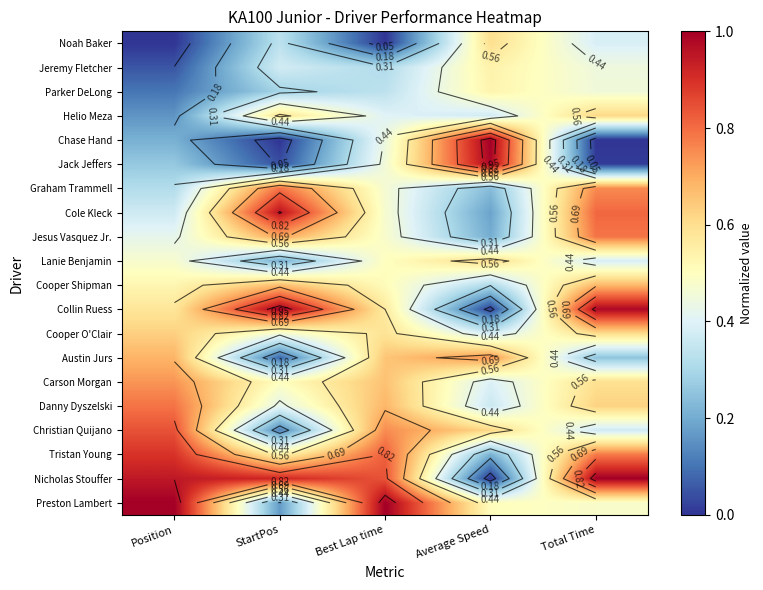

The Nicholas Stouffer series shows 0.0 at Average Speed. True or false?

True